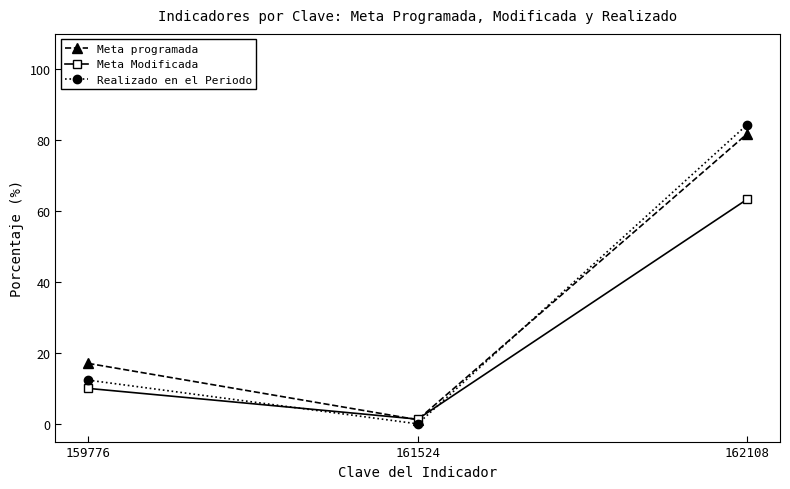

True or false: Meta programada has a value of 10.8 at 159776.

False